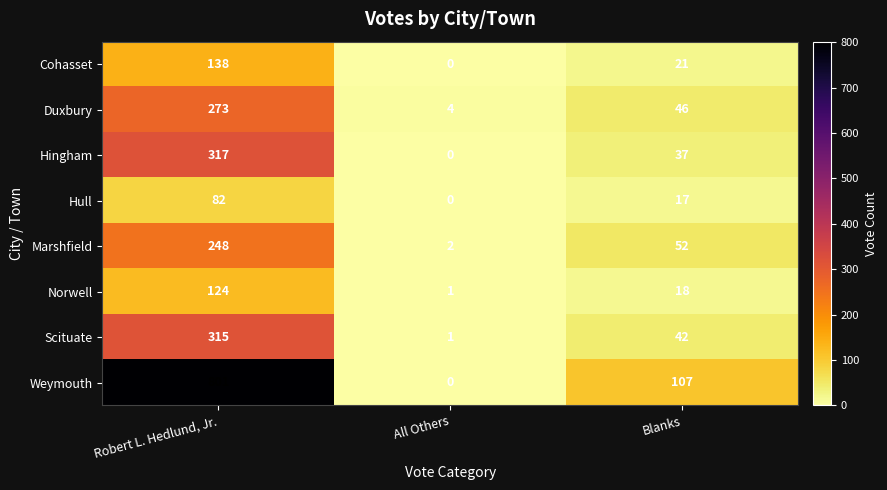

How many data points in Norwell are less than 18?

1